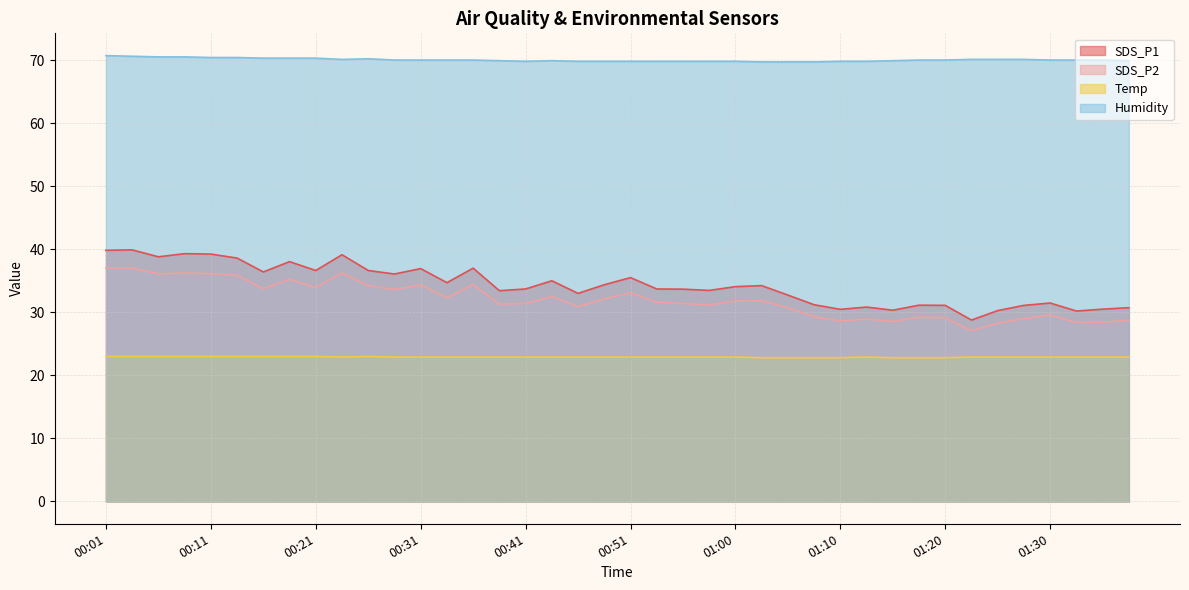

What is the approximate value of Temp at 00:53?

22.9